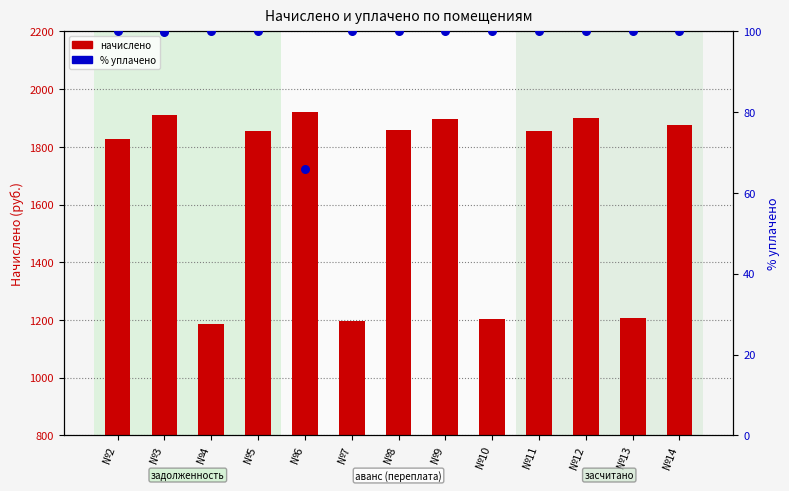

Is the value of начислено at №13 greater than the value of % уплачено at №8?

Yes